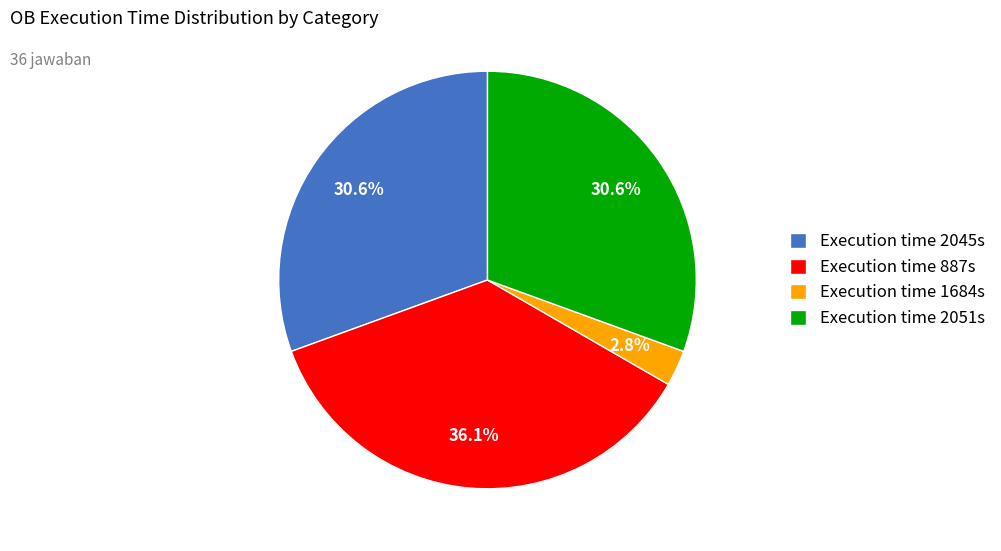

What is the largest slice in the pie chart?

Execution time 887s